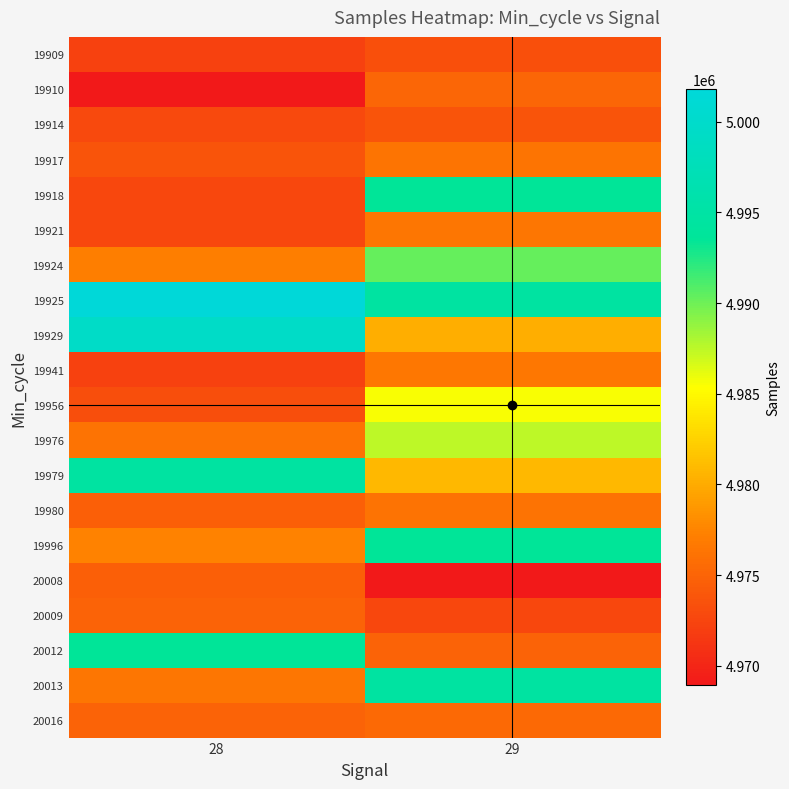

Rank the series by their maximum value, from highest to lowest.

19925, 19929, 19979, 20013, 19918, 19996, 20012, 19924, 19976, 19956, 19941, 19921, 19917, 19980, 20016, 19910, 20009, 20008, 19914, 19909